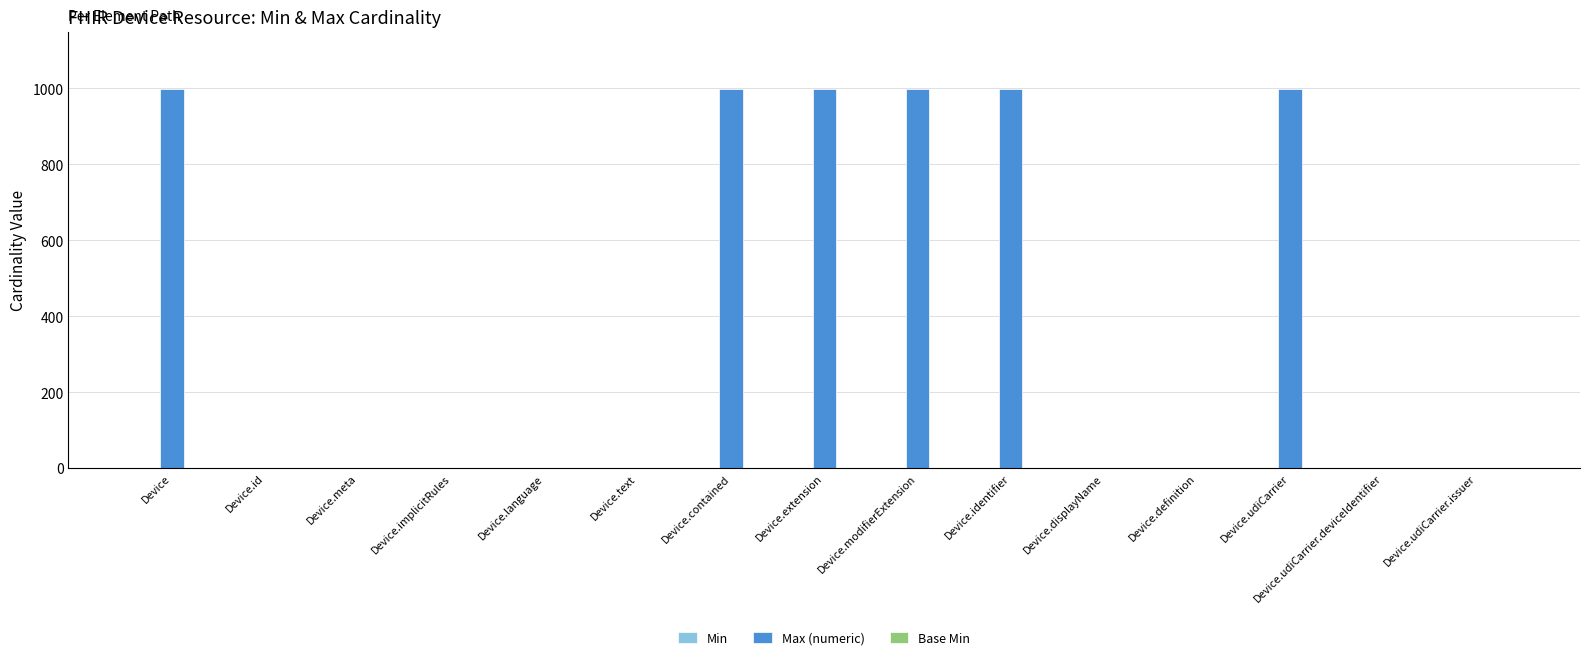

What is the maximum value shown in the chart?

999